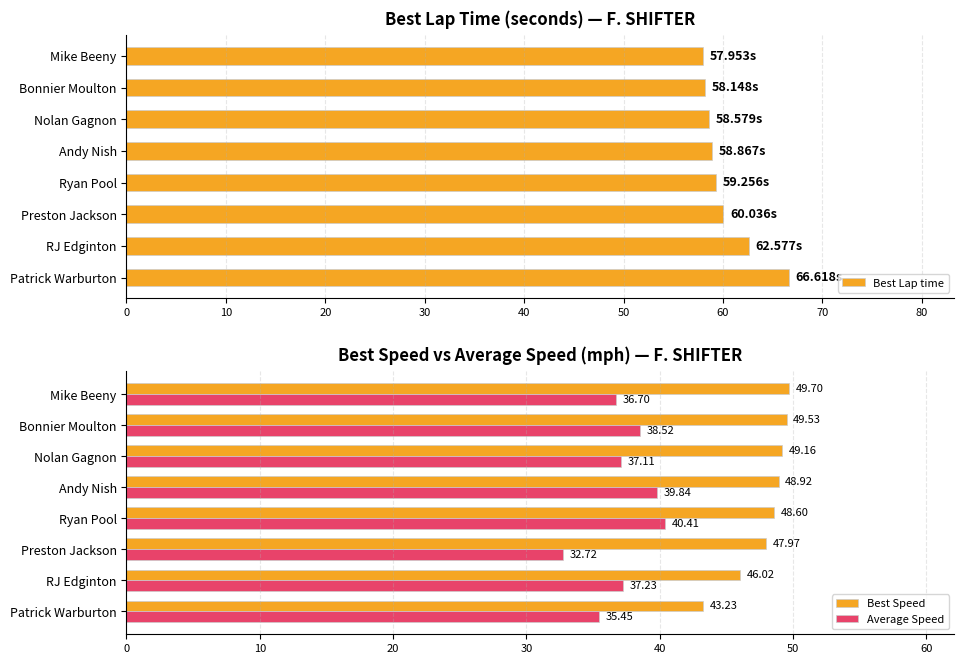

What is the difference between the maximum and minimum values in the Average Speed series?

7.7